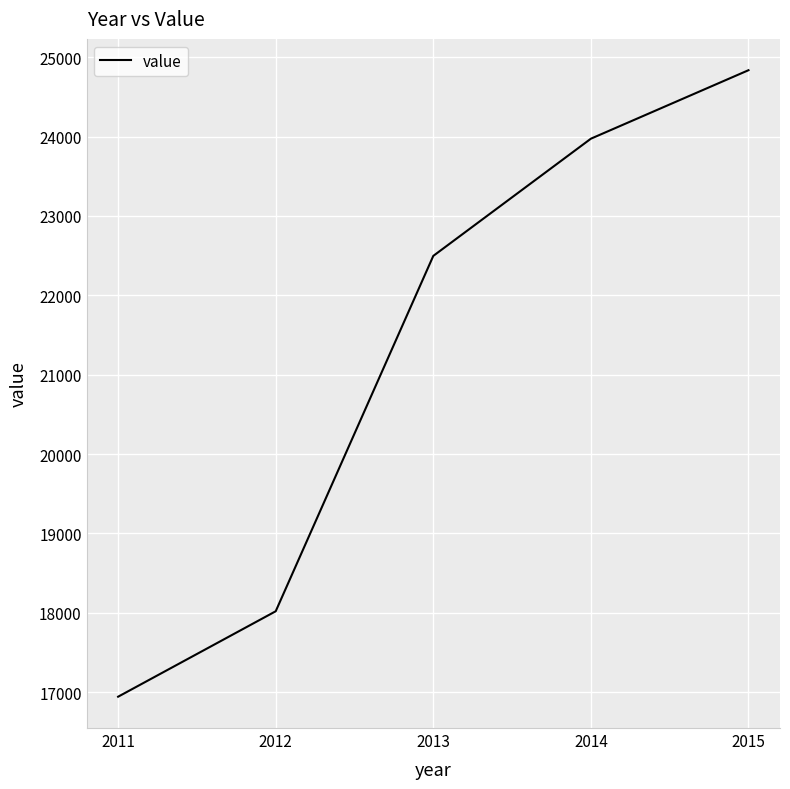

Where is the data nearest to the value 20889?

2013